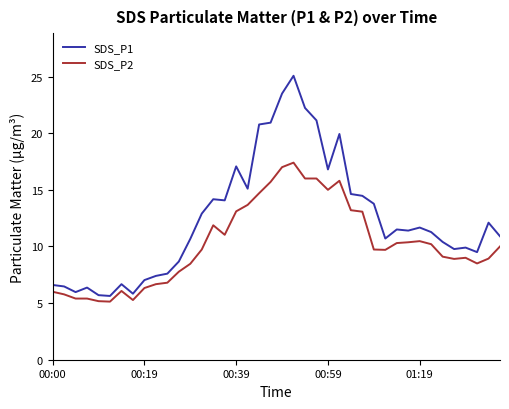

What is the average value of the SDS_P1 series?

12.4